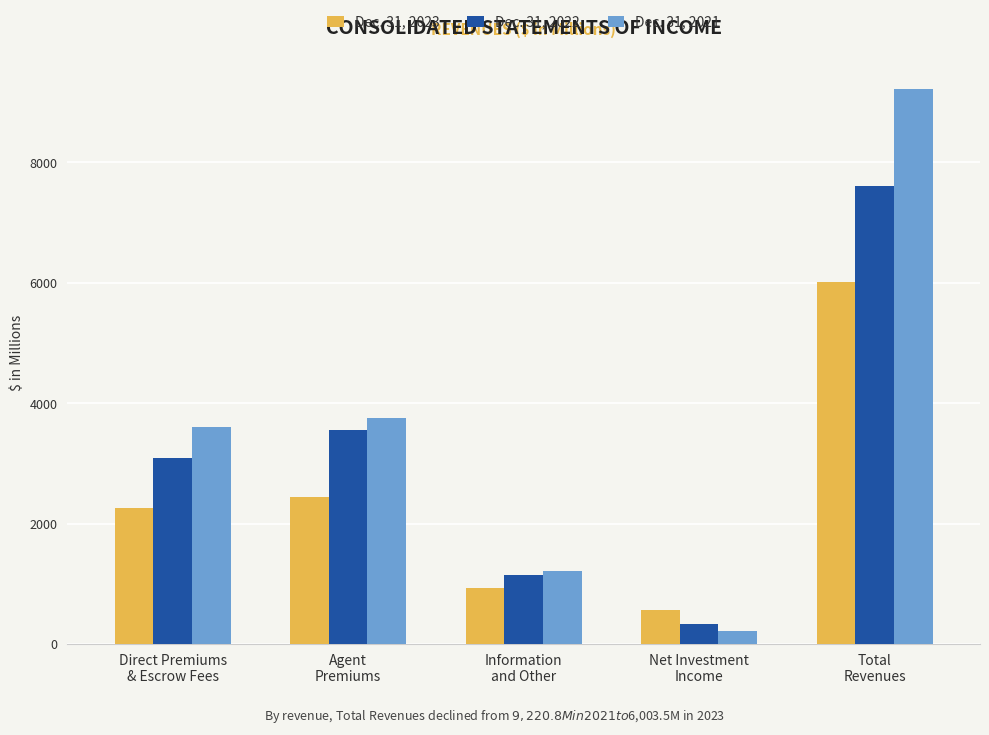

The Dec. 31, 2022 series shows 12034.8 at Total
Revenues. True or false?

False